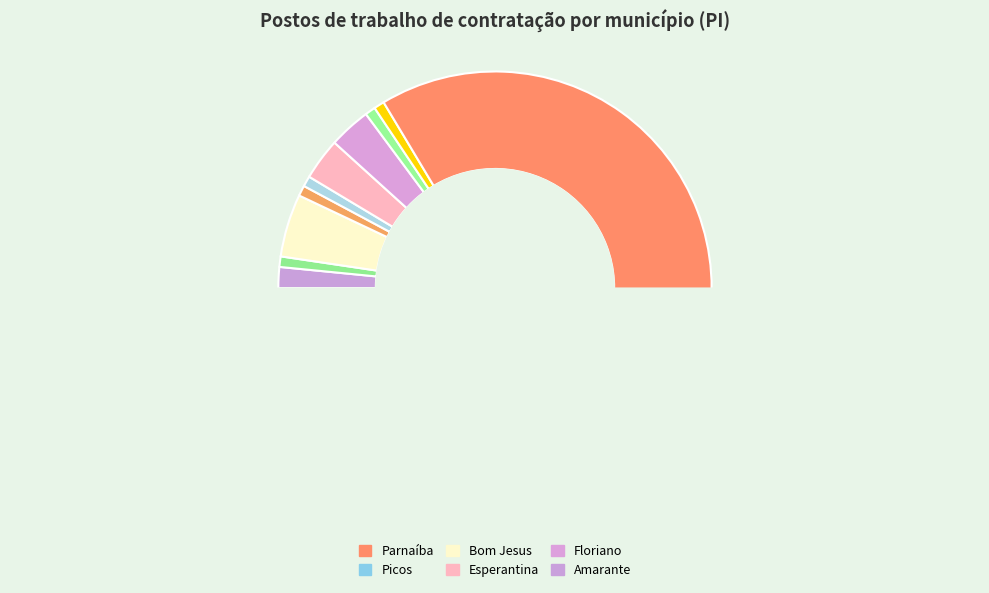

To the nearest percent, what is the difference between the Caridade do Piauí and Floriano slice percentages?

2%